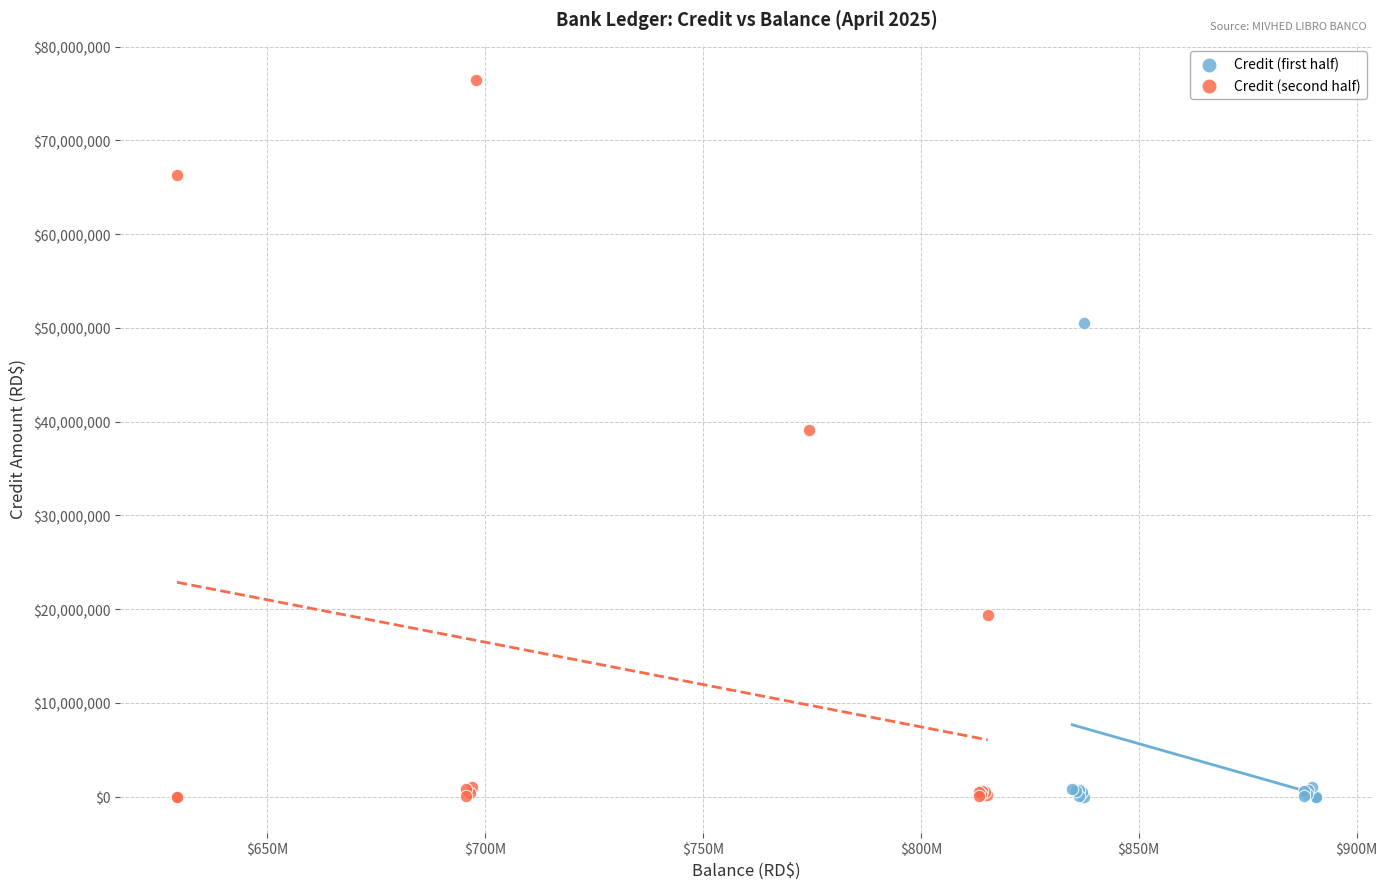

Which series contains the highest Y value?

Credit (second half)